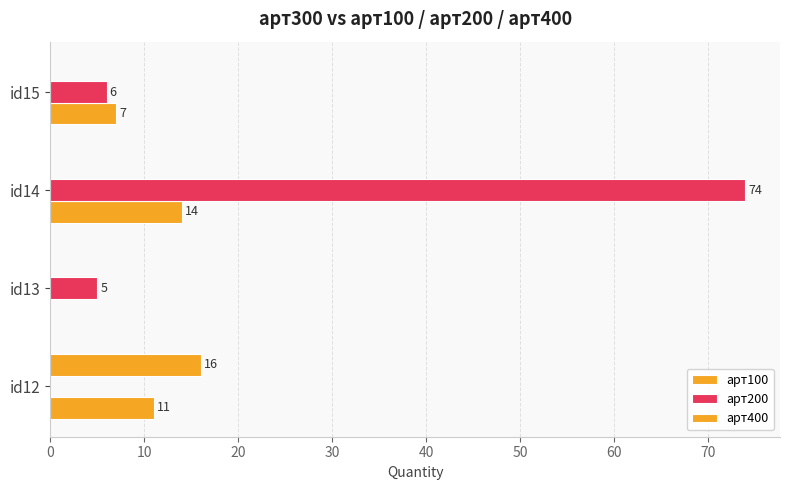

How many data points does each series have?

4